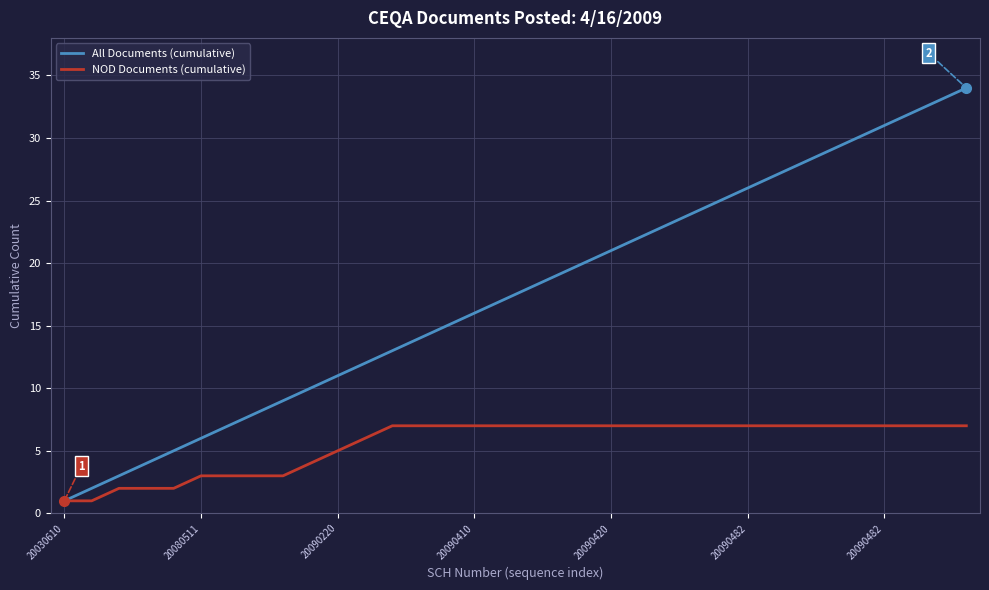

List the series in order of their peak value, highest first.

All Documents (cumulative), NOD Documents (cumulative)